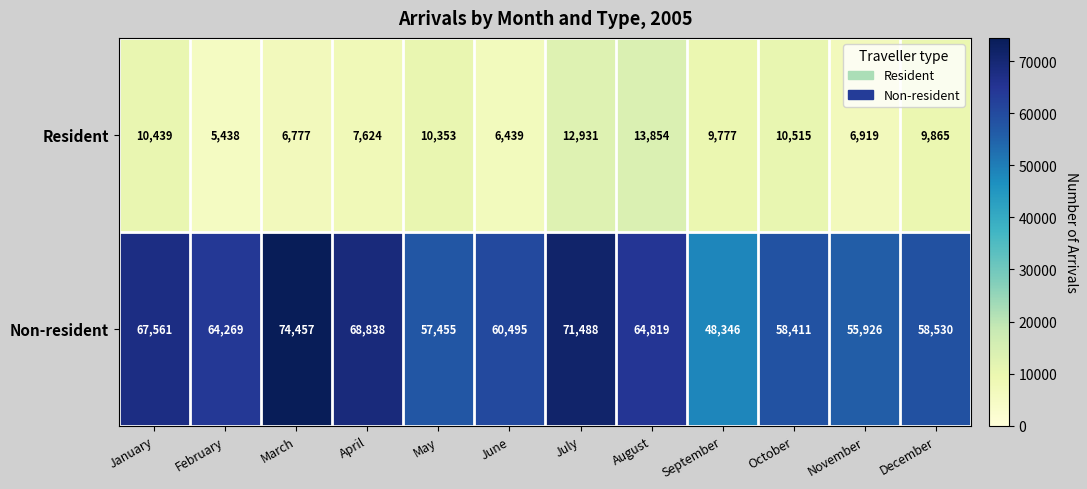

List the series in order of their overall mean, highest first.

Non-resident, Resident